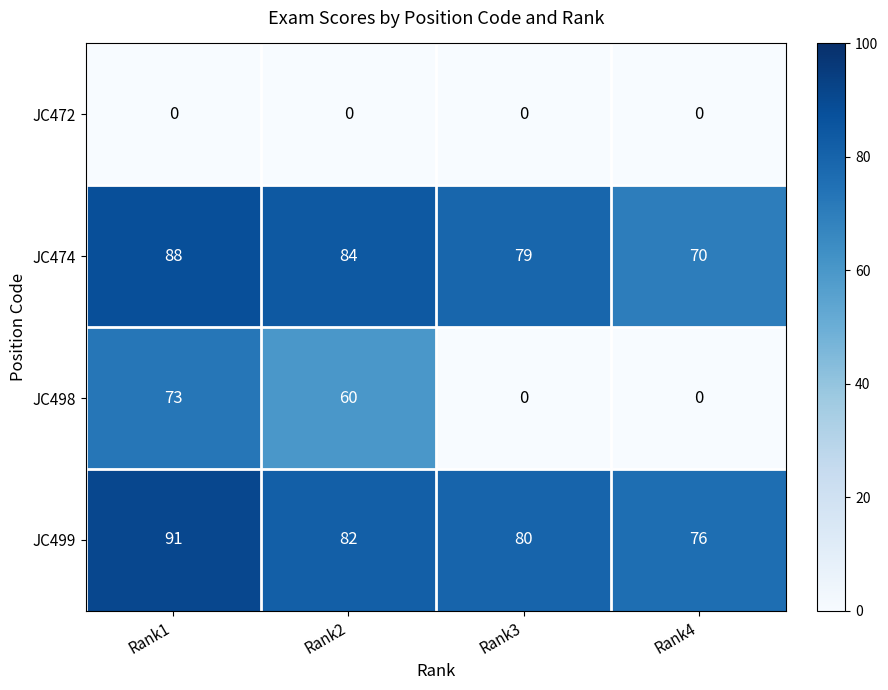

How many distinct data groups are displayed?

4